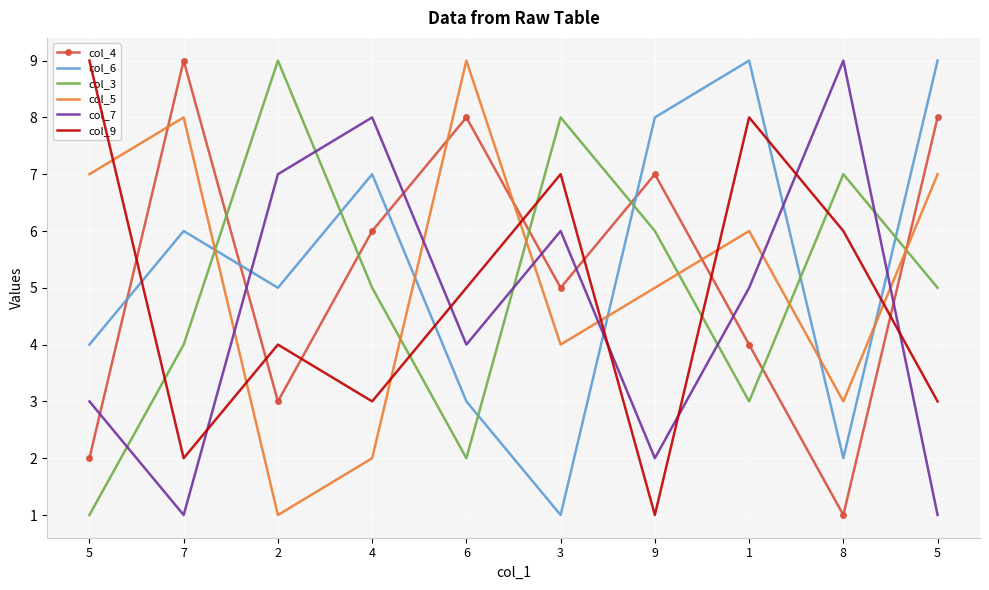

Where is col_5 nearest to the value 5?

9